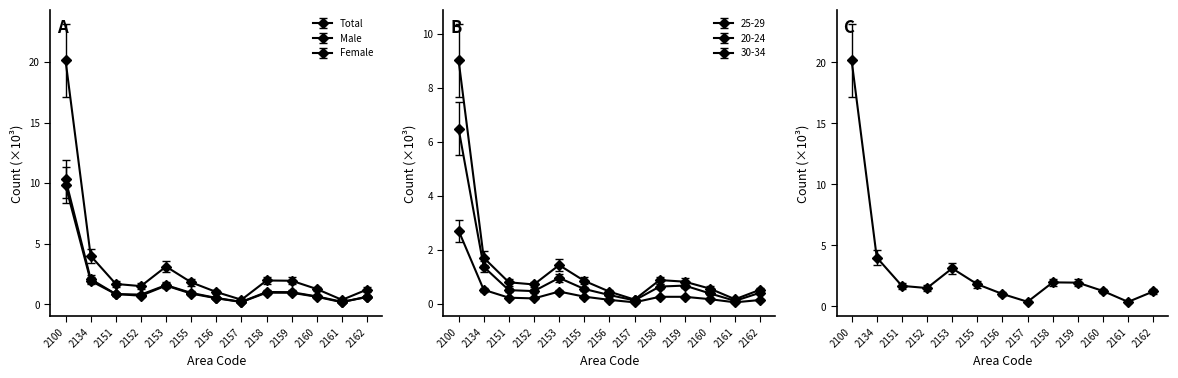

Between 2156 and 2159, which is larger?

2159